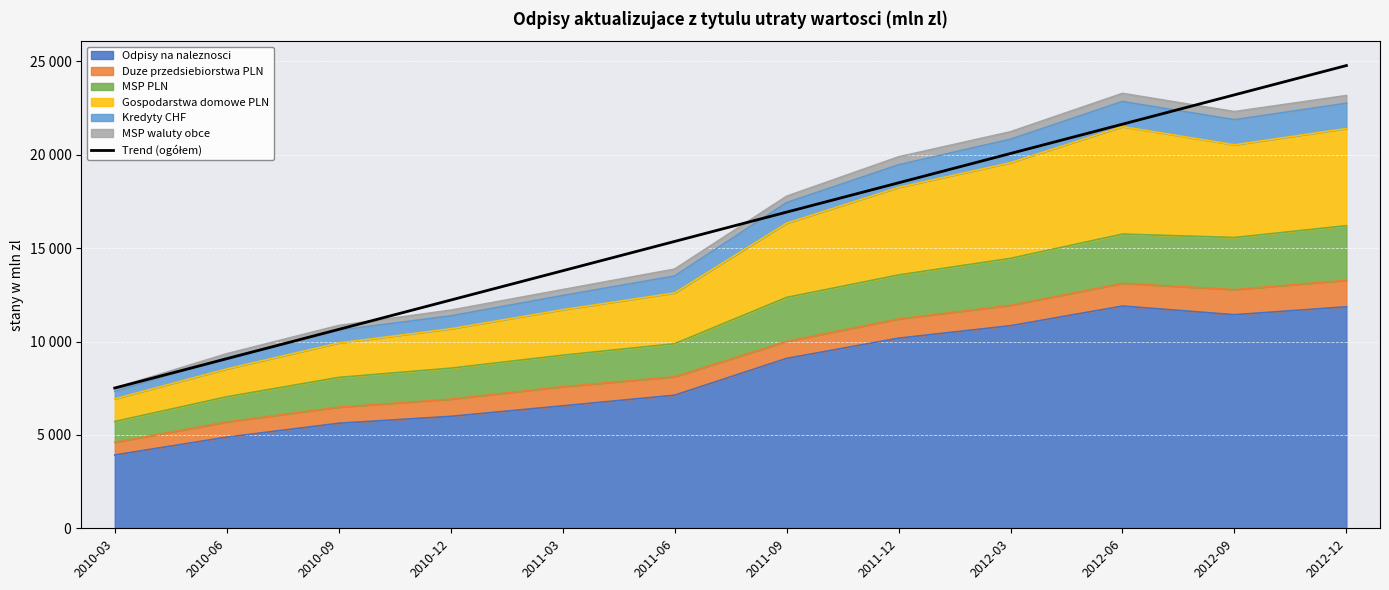

What is the value of the 11th point from the left?

23206.3